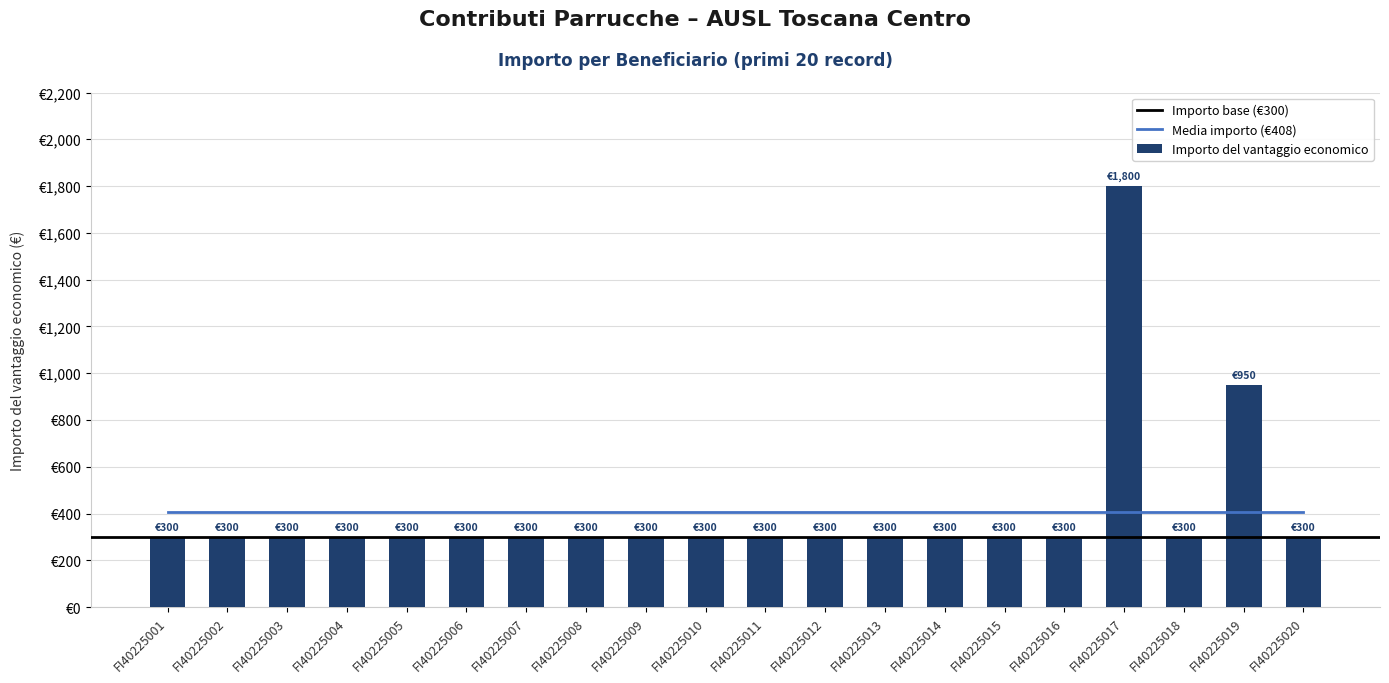

The chart shows a value of 300 at FI40225007. True or false?

True